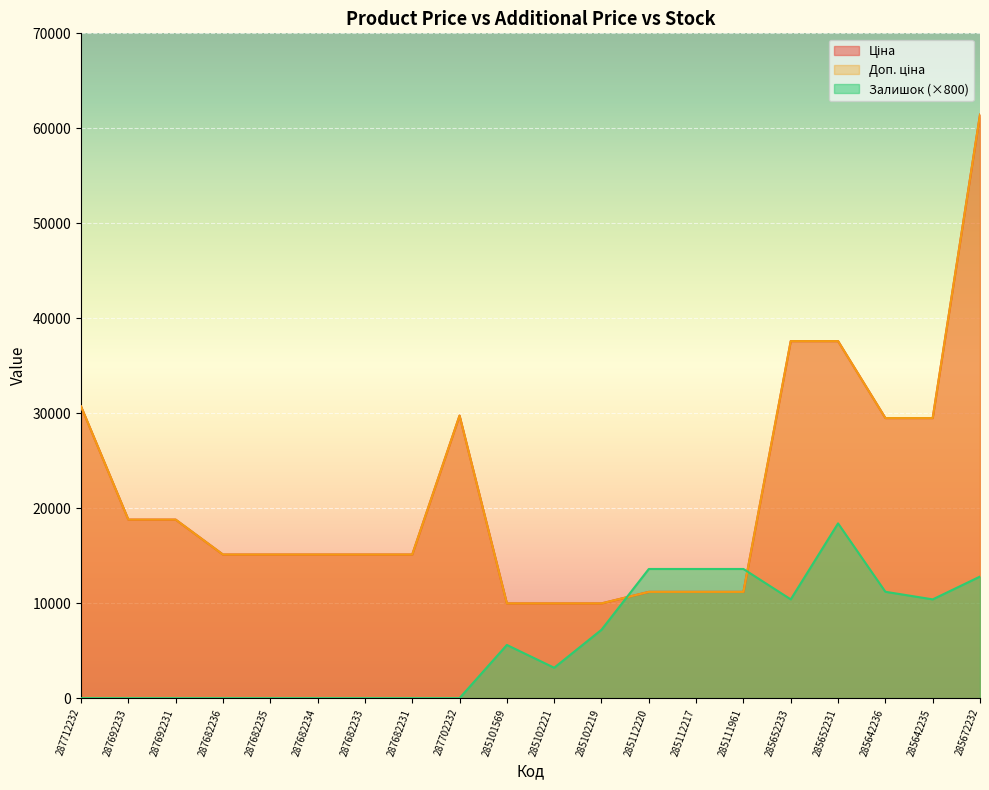

True or false: Ціна and Доп. ціна intersect in this chart.

False